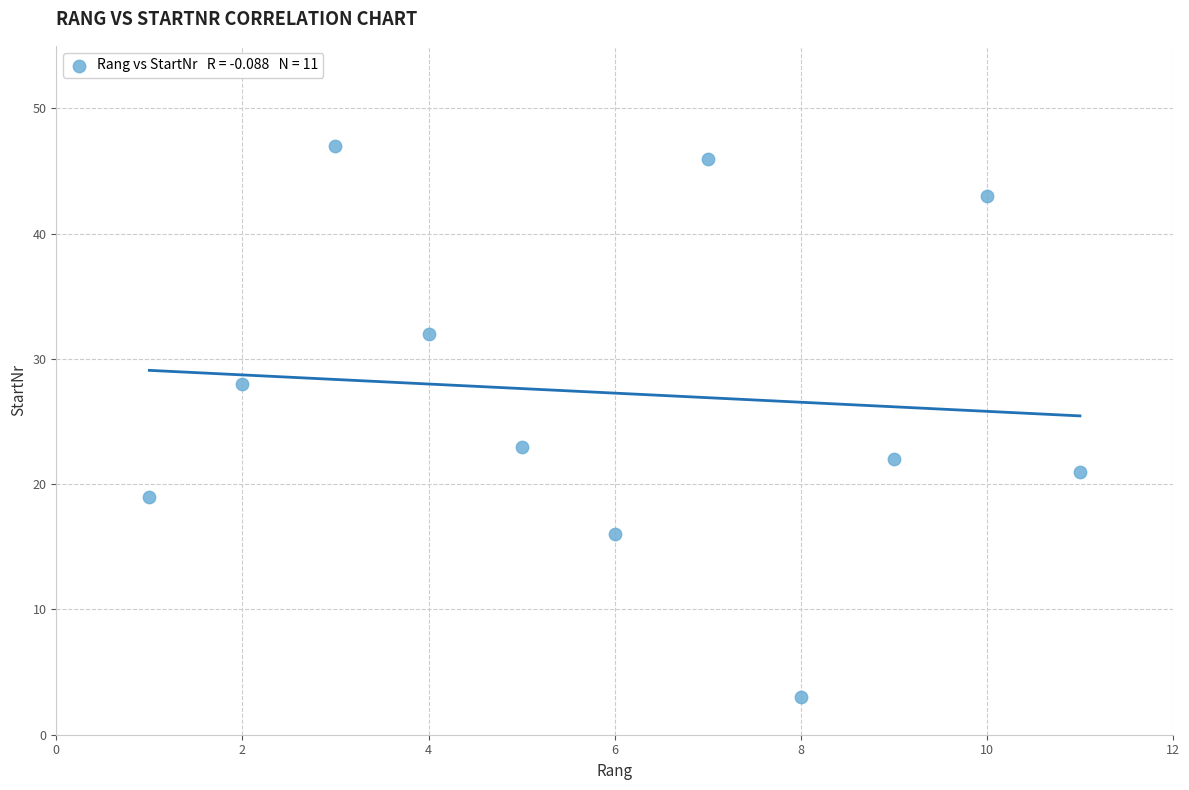

What is the average X value?

6